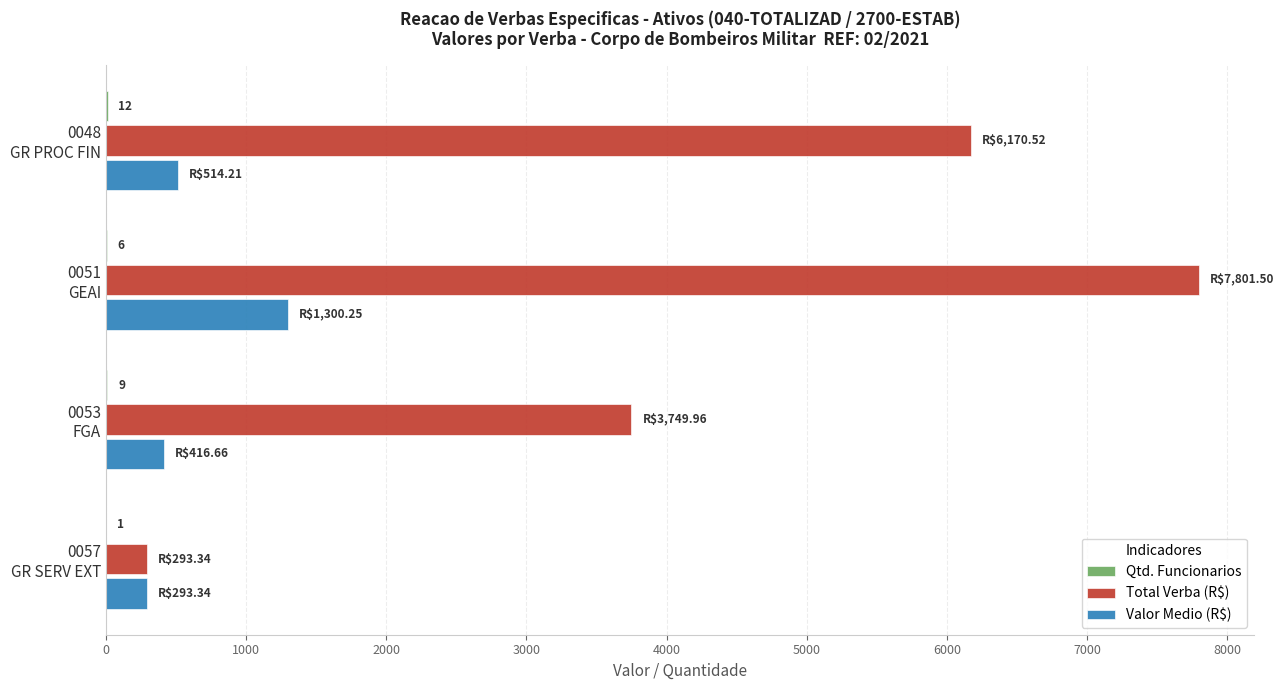

What is the greatest value displayed?

7801.5